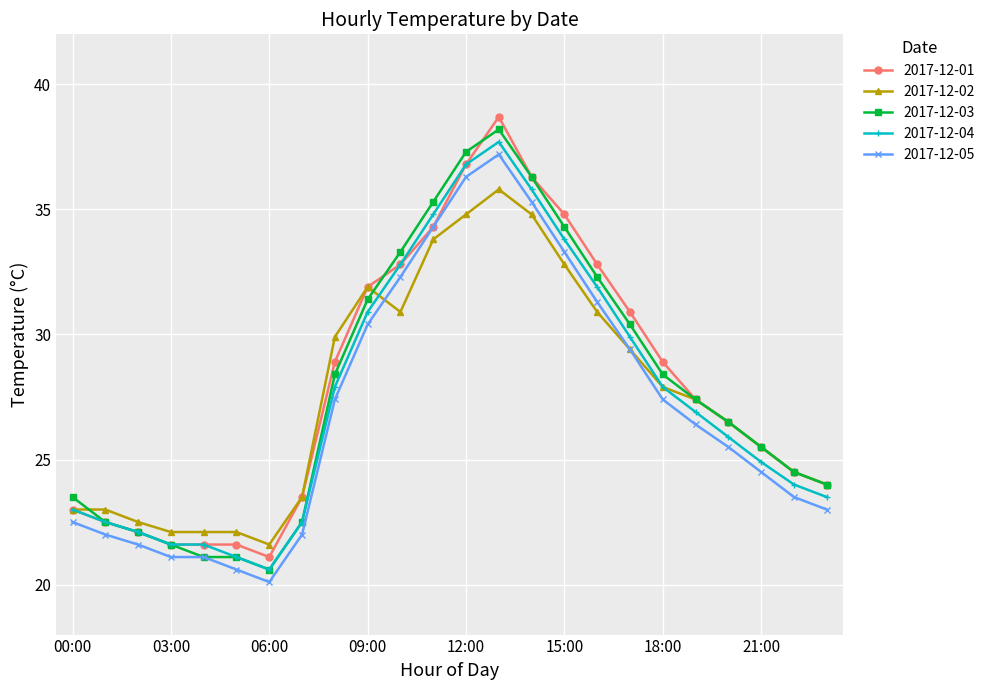

What is the minimum value shown in the chart?

20.1